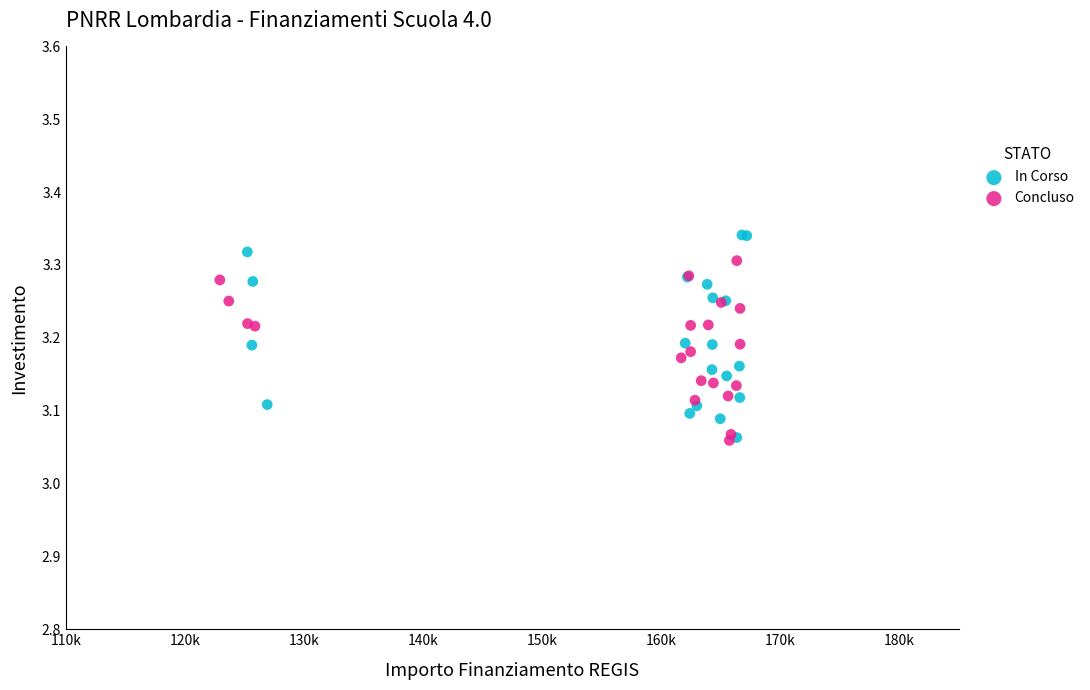

Which series reaches the maximum Y coordinate?

In Corso